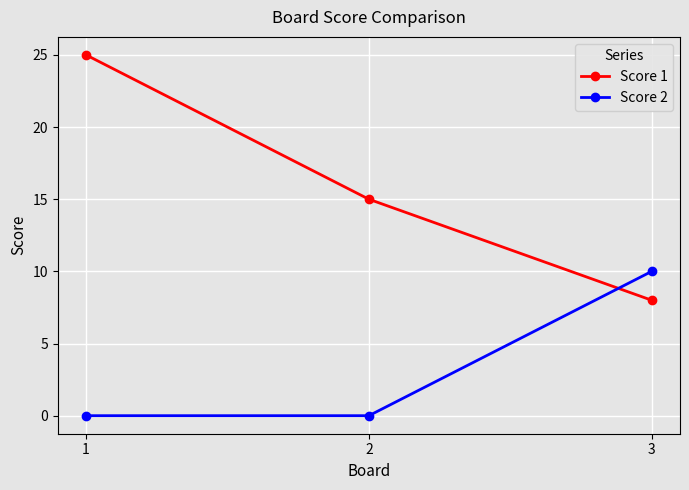

What value does the Score 1 series have at 2, to the nearest 5?

15